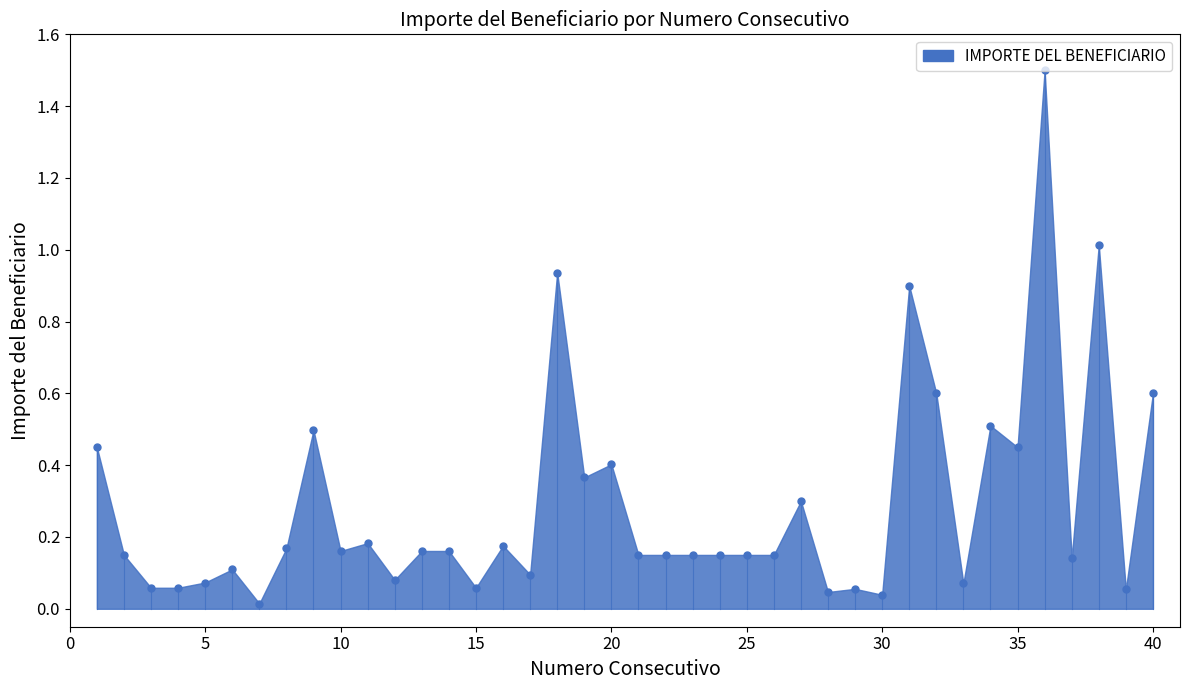

Which has a higher value, 27 or 22?

27